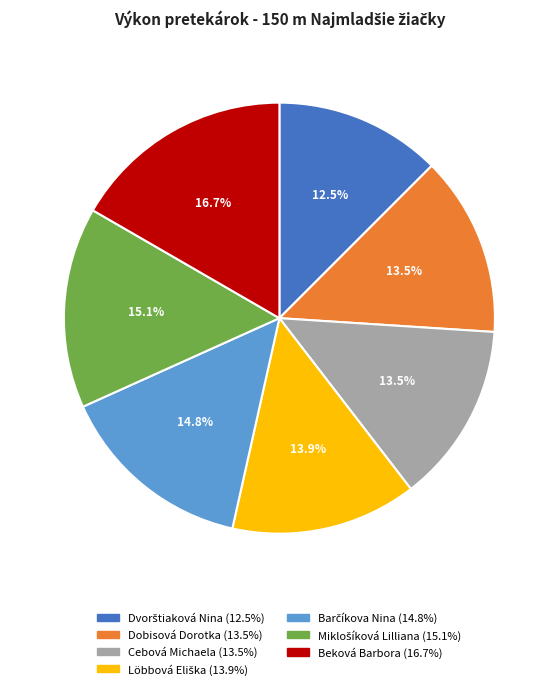

Does any single category account for the majority?

No